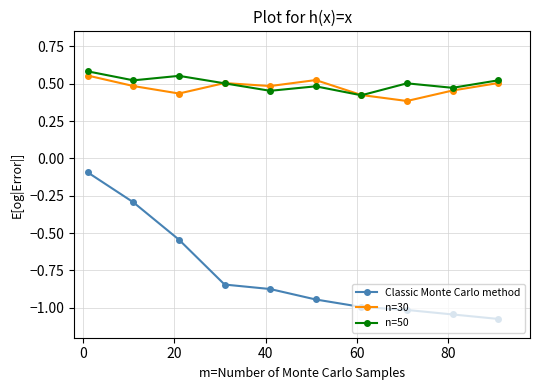

Count the n=50 values in the range 0 to 1.

10